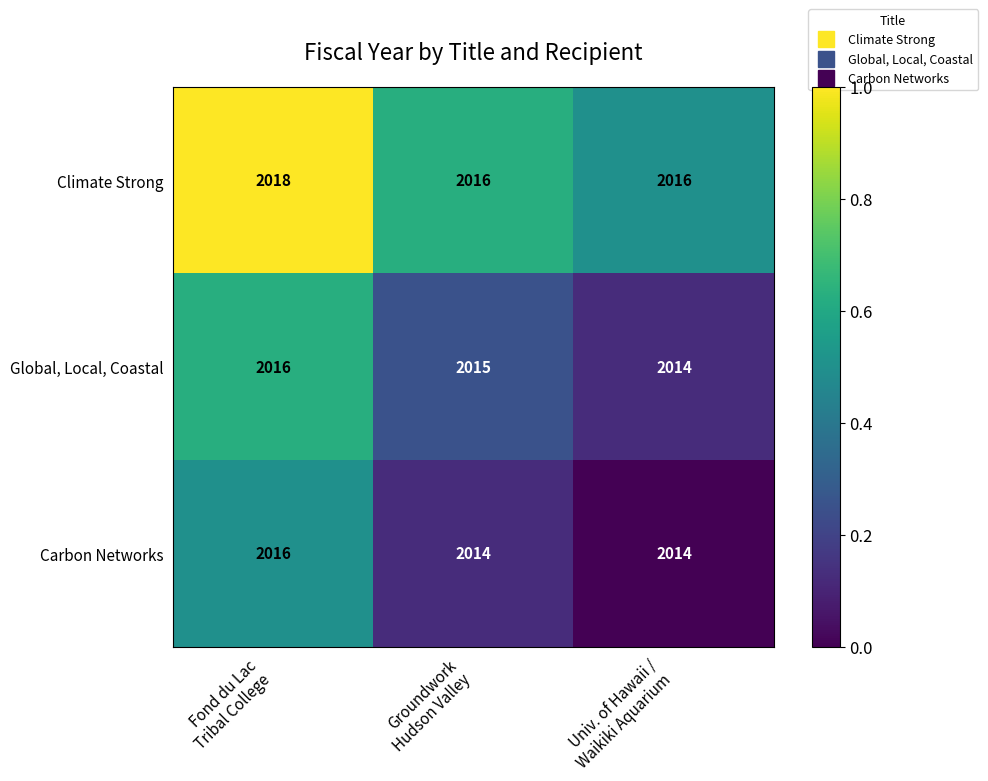

What is the smallest value displayed?

2014